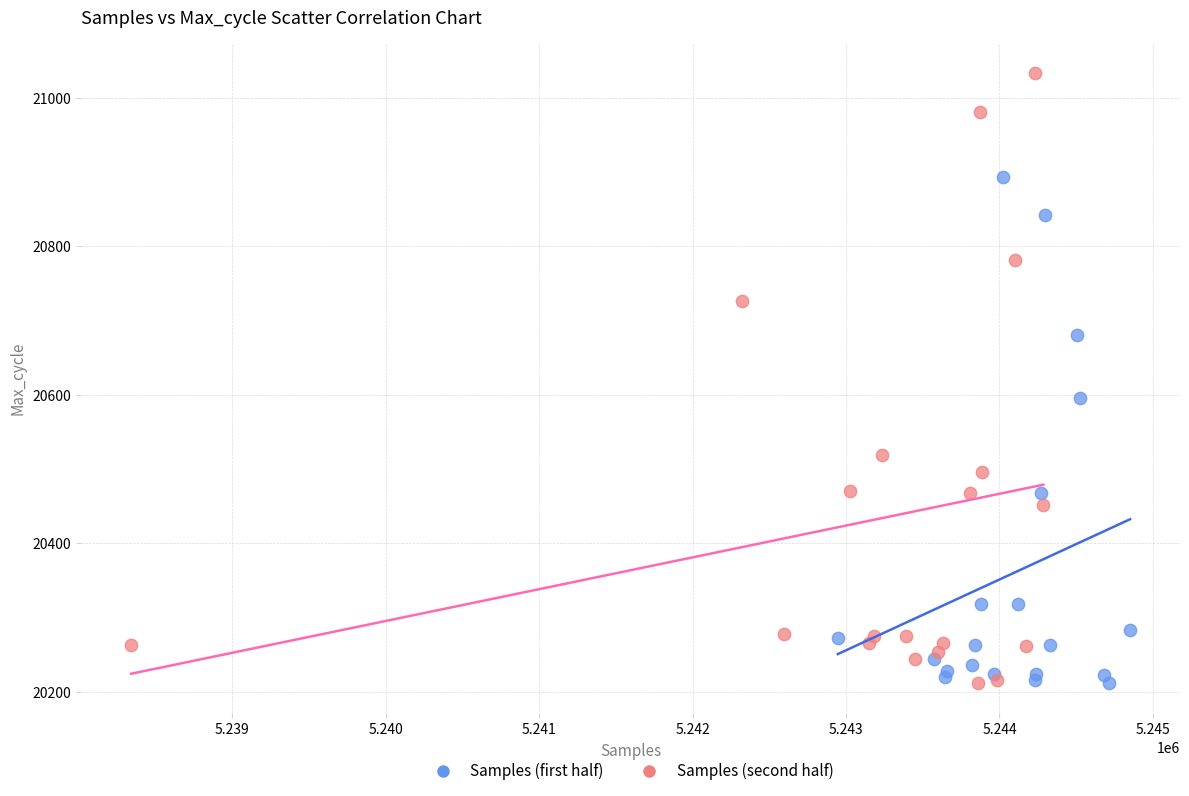

Which series has the widest spread of Y values?

Samples (second half)